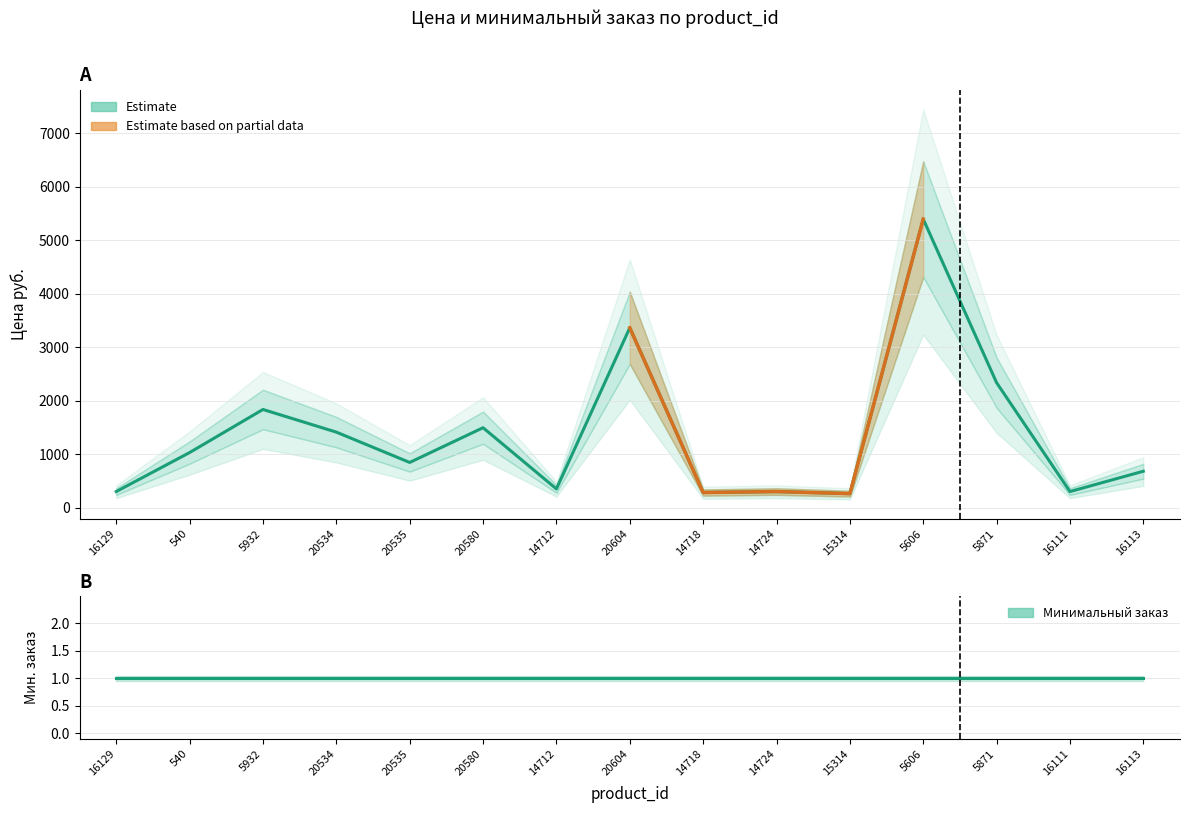

What is the ratio of the value at 15314 to the value at 20535?

0.3